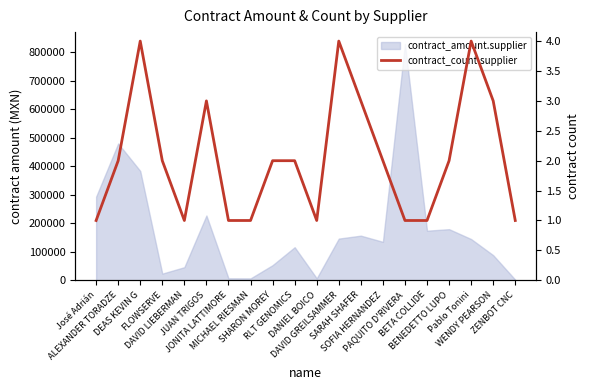

What is the label of the 7th point from the right?

SOFIA HERNANDEZ